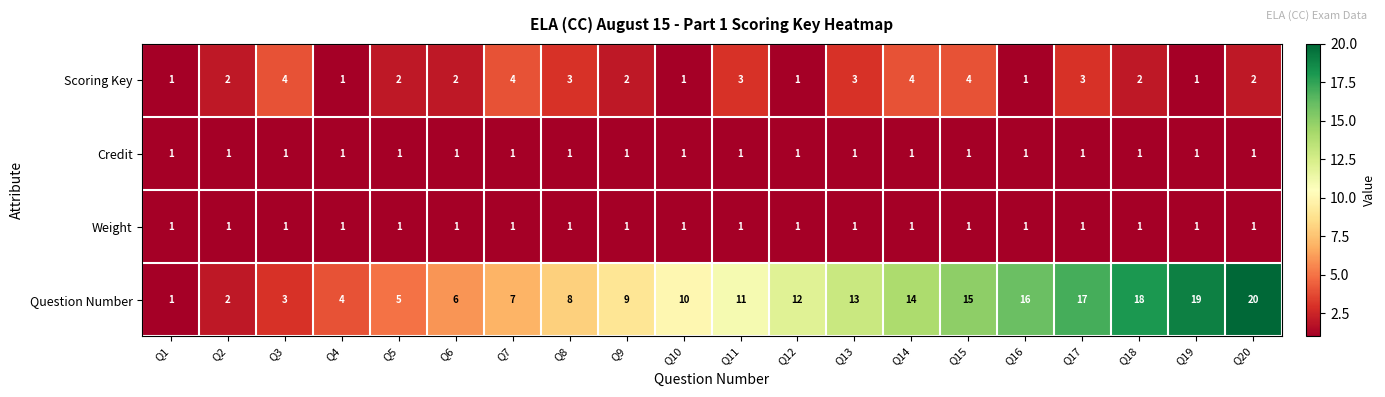

What is the maximum value shown in the chart?

20